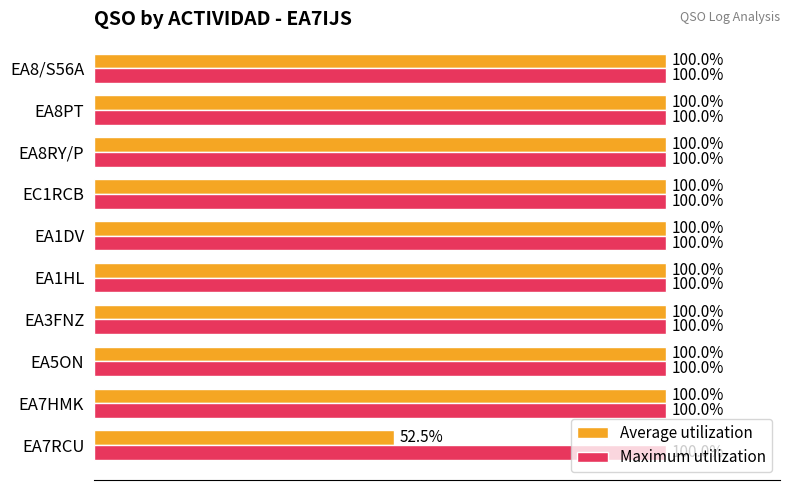

At which label is Average utilization closest to 76?

EA7RCU